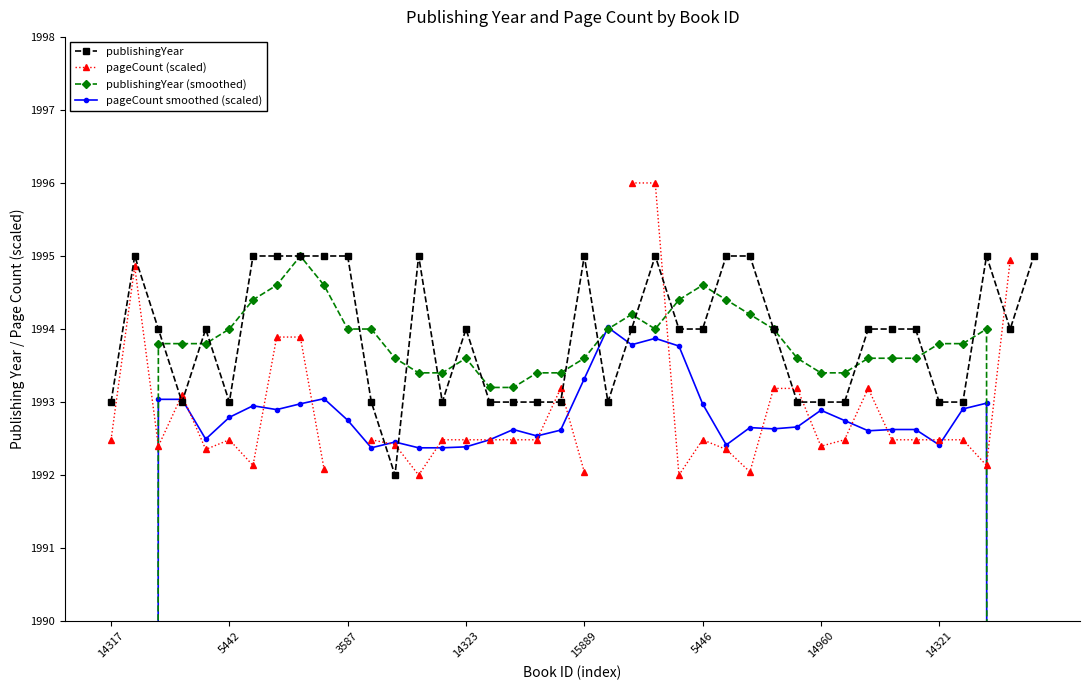

At which category does the chart reach its peak across all series?

22